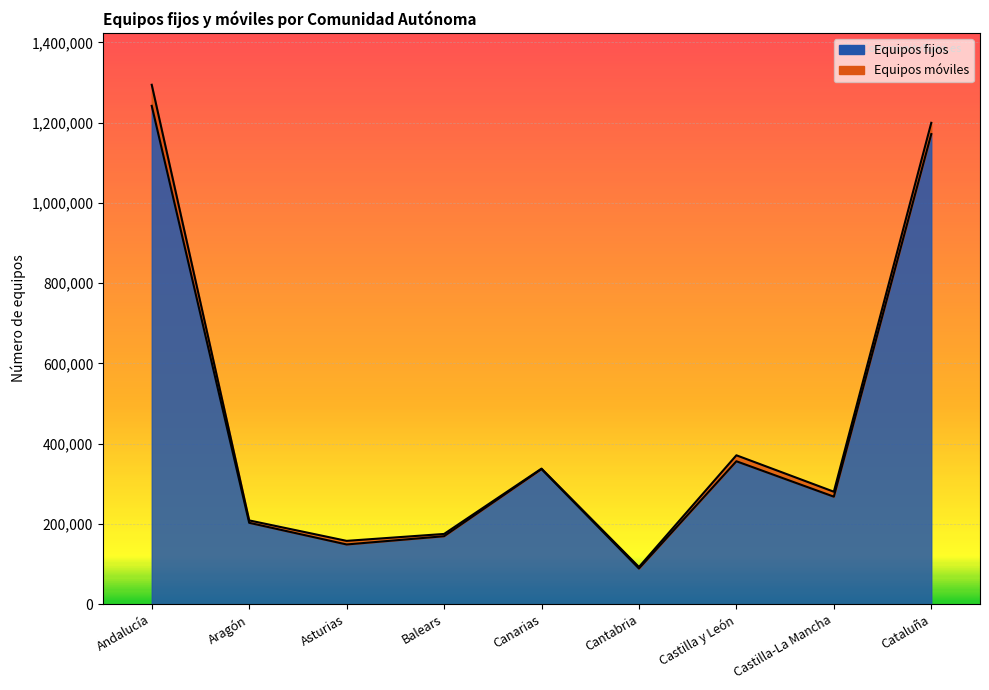

What is the average value?

442684